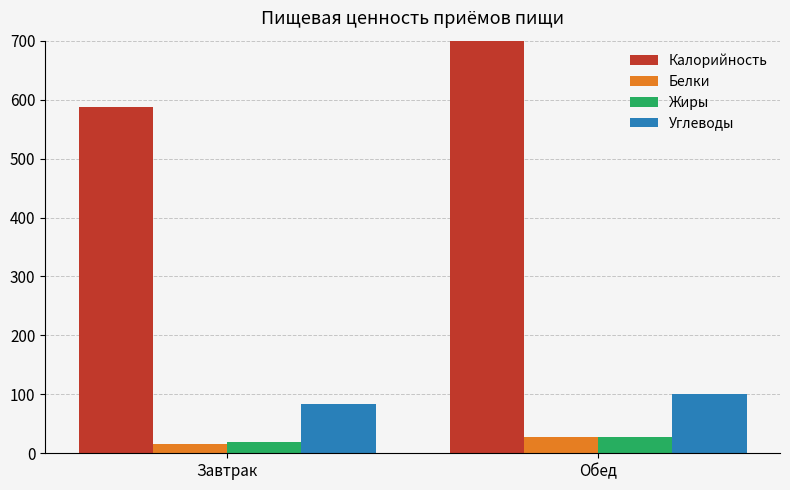

The value of Жиры at Обед is 44.5. True or false?

False